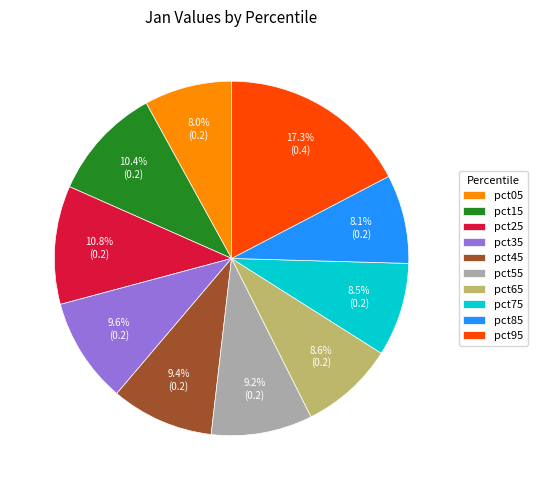

To the nearest percent, what is the average slice percentage?

10%